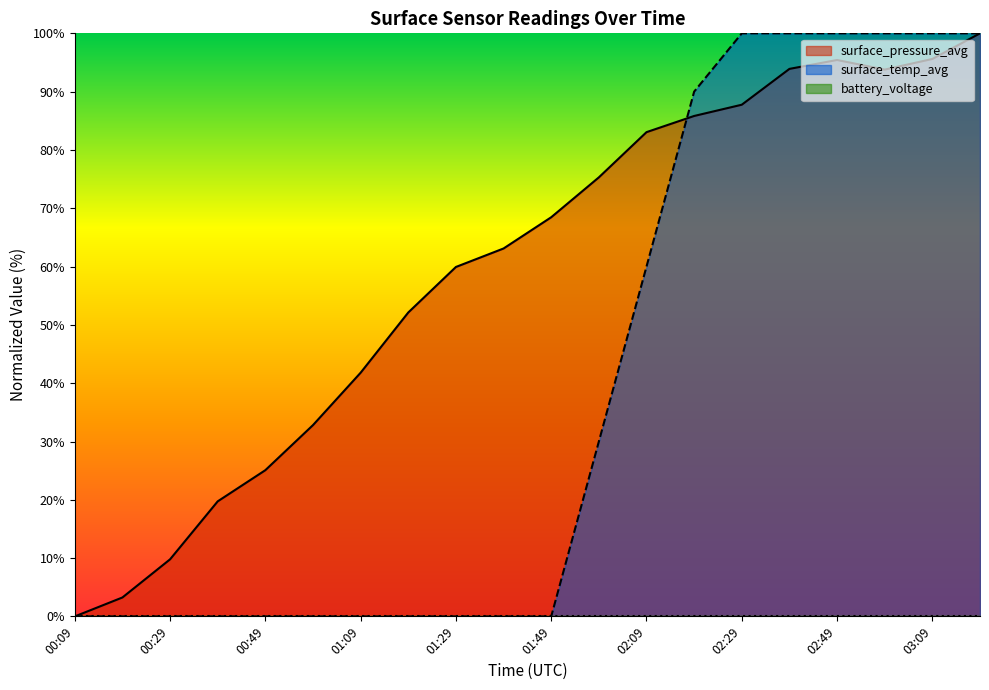

What position from the left is 03:09?

19